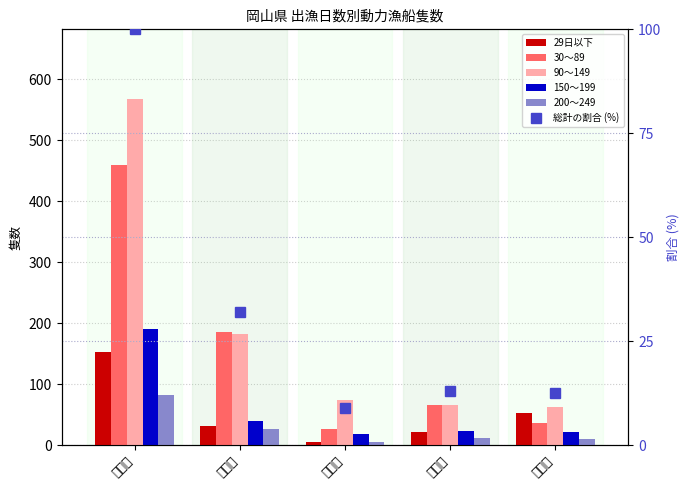

Does the chart contain stacked bars?

No